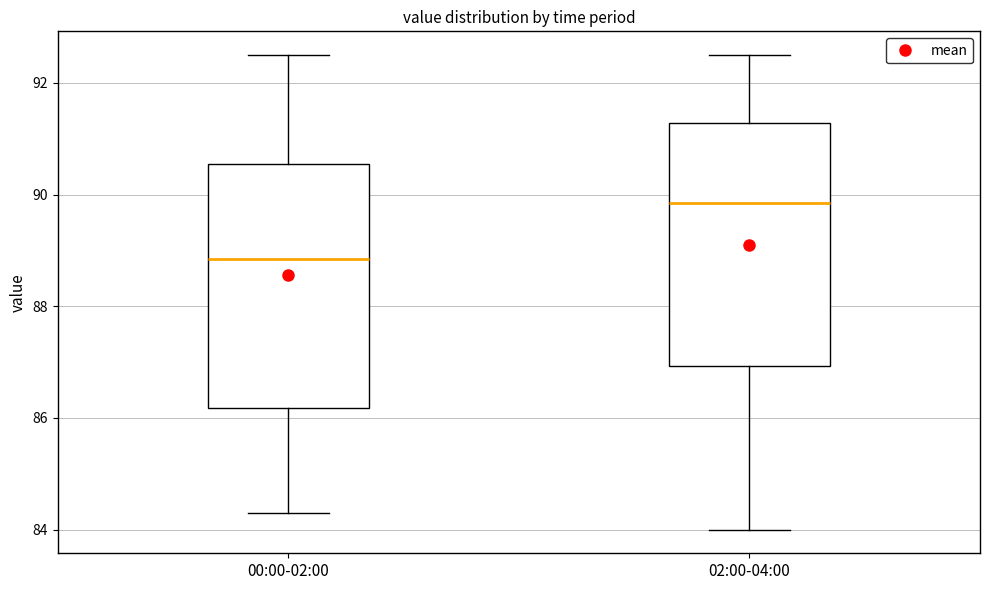

Where does the lower whisker of the box for 00:00-02:00 end on the y-axis? The values are not printed on the chart, so give them approximately, as read against the axis.

84.4